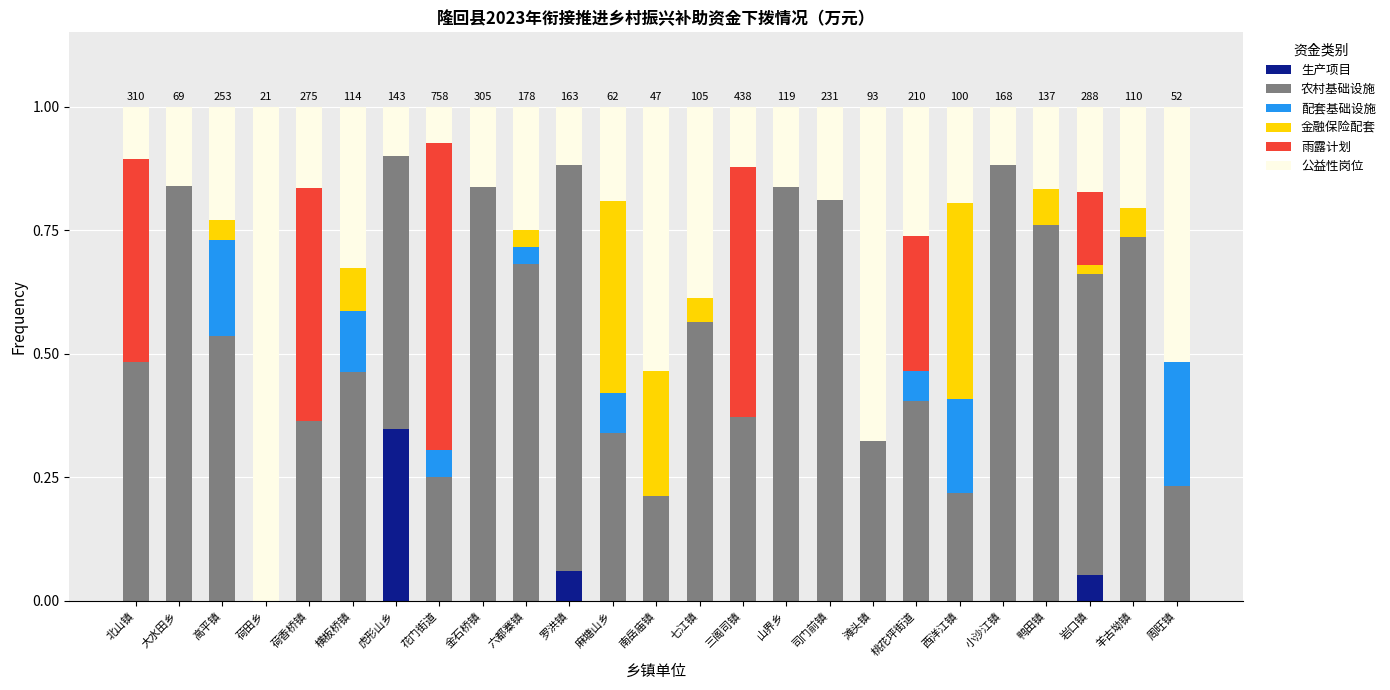

How many data points does each series have?

25